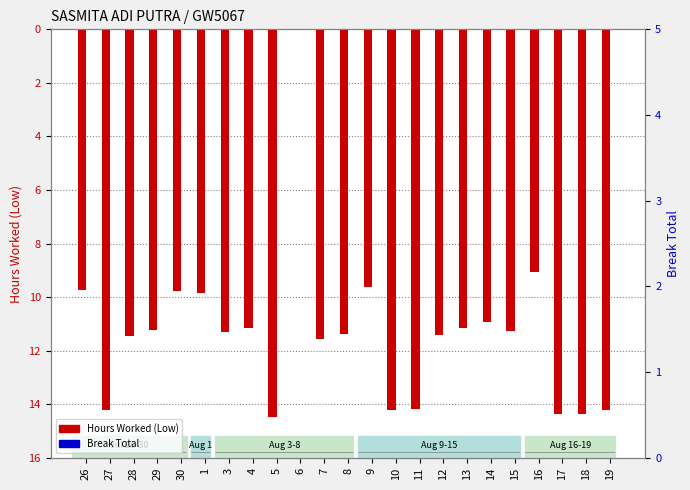

Which series has the widest spread of values?

Hours Worked (Low)